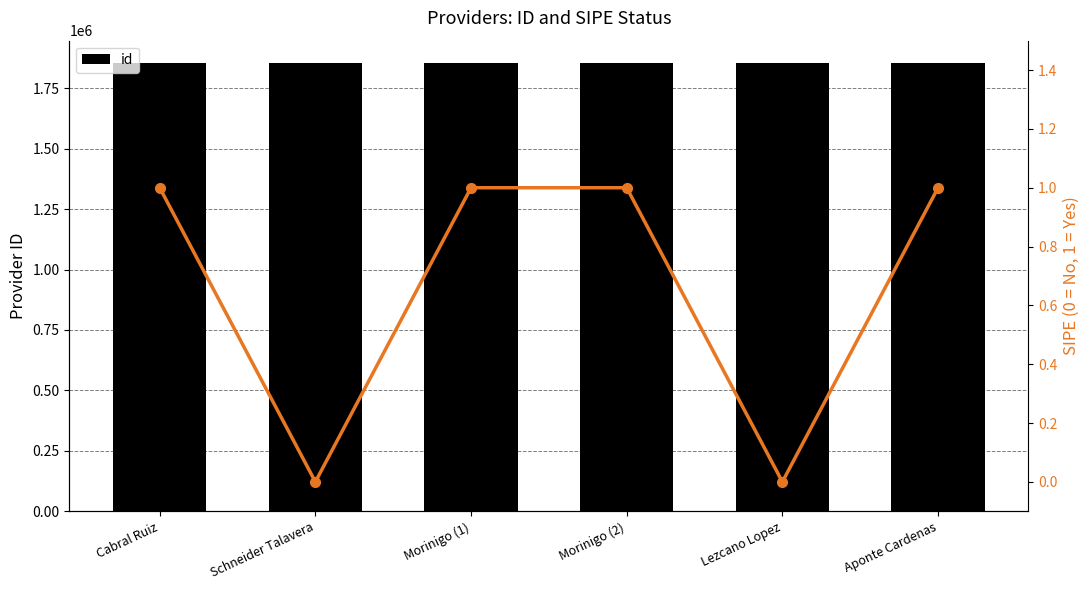

How many values exceed 1854038?

2